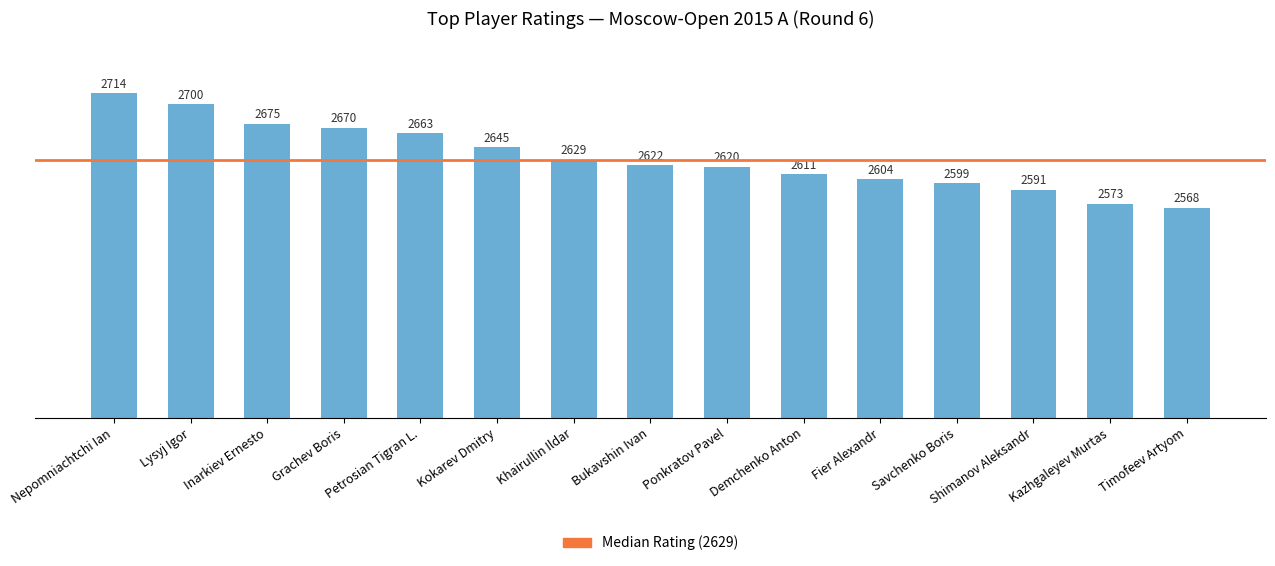

Is it true that the value at Petrosian Tigran L. is 1296?

False